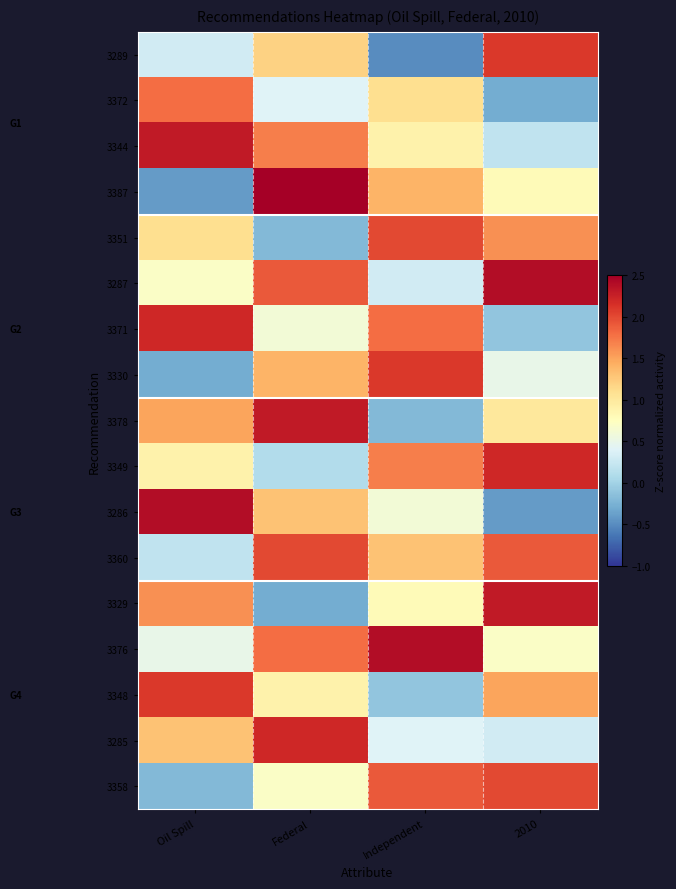

Which category has the highest value across all series?

Federal